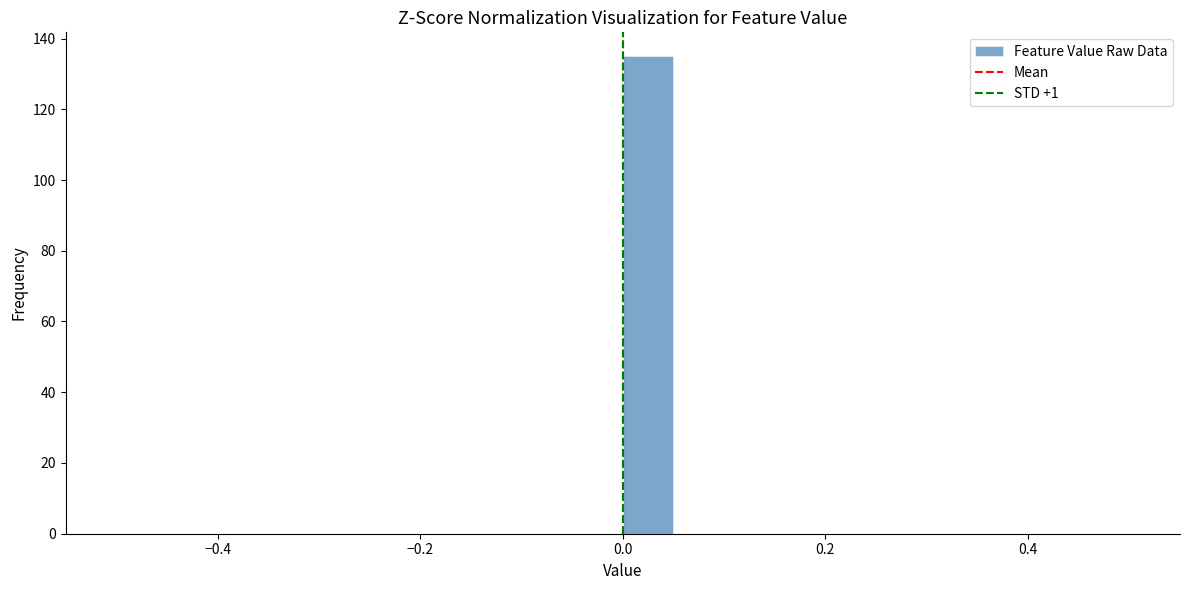

Read against the x-axis, roughly where is the centre of the tallest bar?

0.02